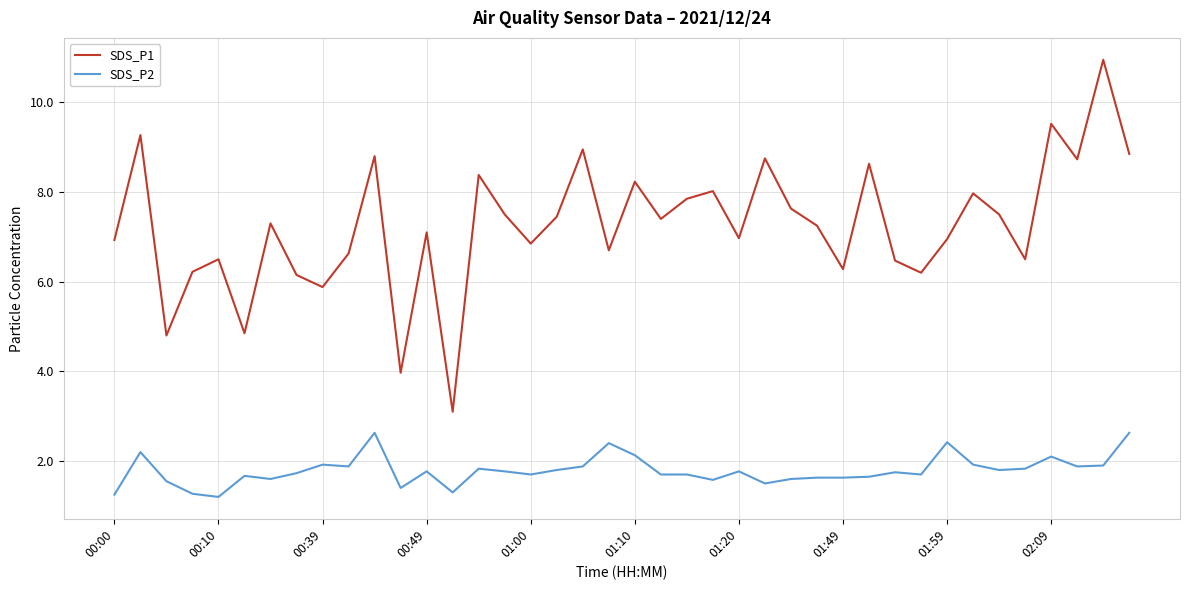

What is the minimum value shown in the chart?

1.2